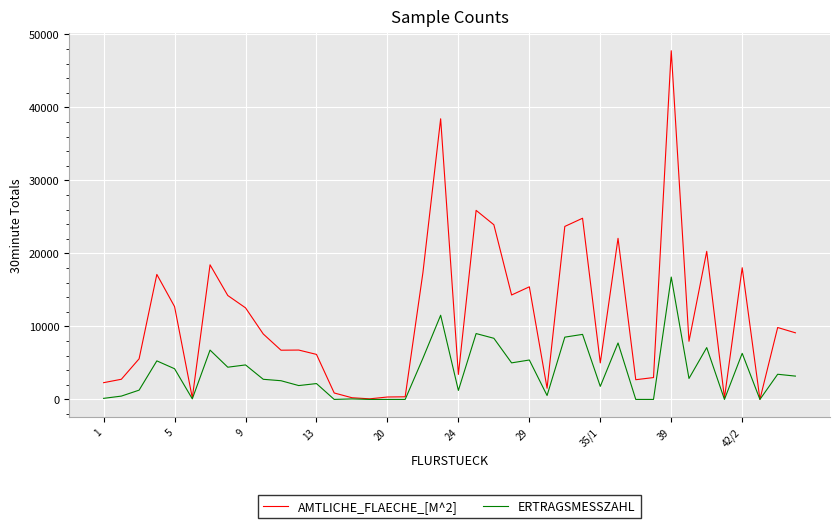

What is the greatest value displayed?

47750